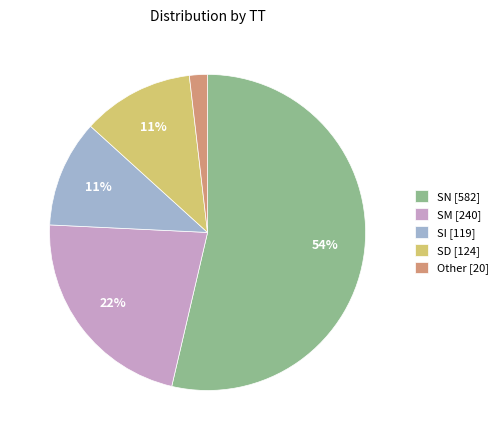

Which slice is the smallest?

Other [20]